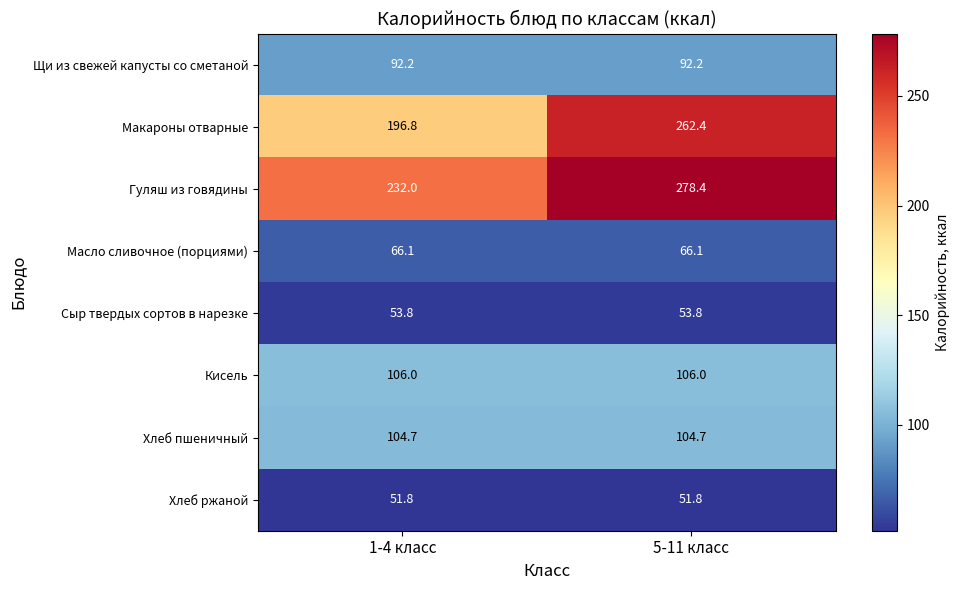

List the series in order of their peak value, highest first.

Гуляш из говядины, Макароны отварные, Кисель, Хлеб пшеничный, Щи из свежей капусты со сметаной, Масло сливочное (порциями), Сыр твердых сортов в нарезке, Хлеб ржаной